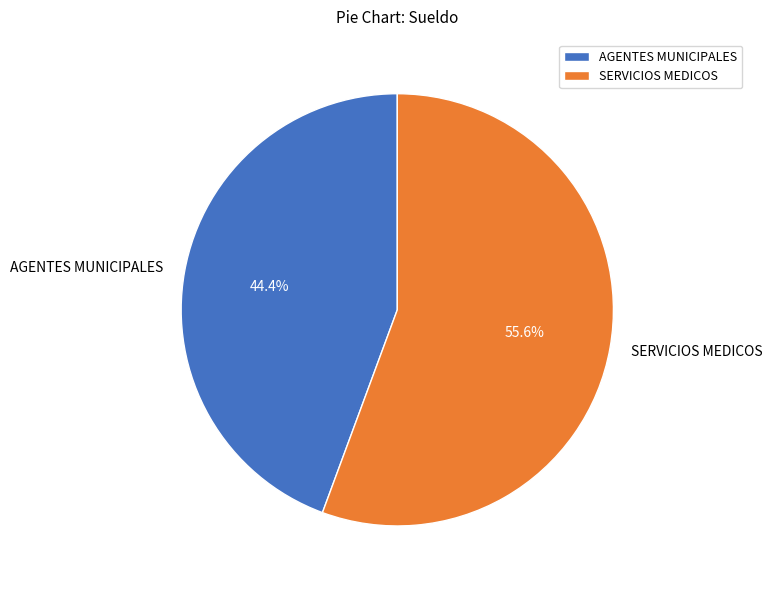

What is the total percentage of SERVICIOS MEDICOS and AGENTES MUNICIPALES?

100.0%